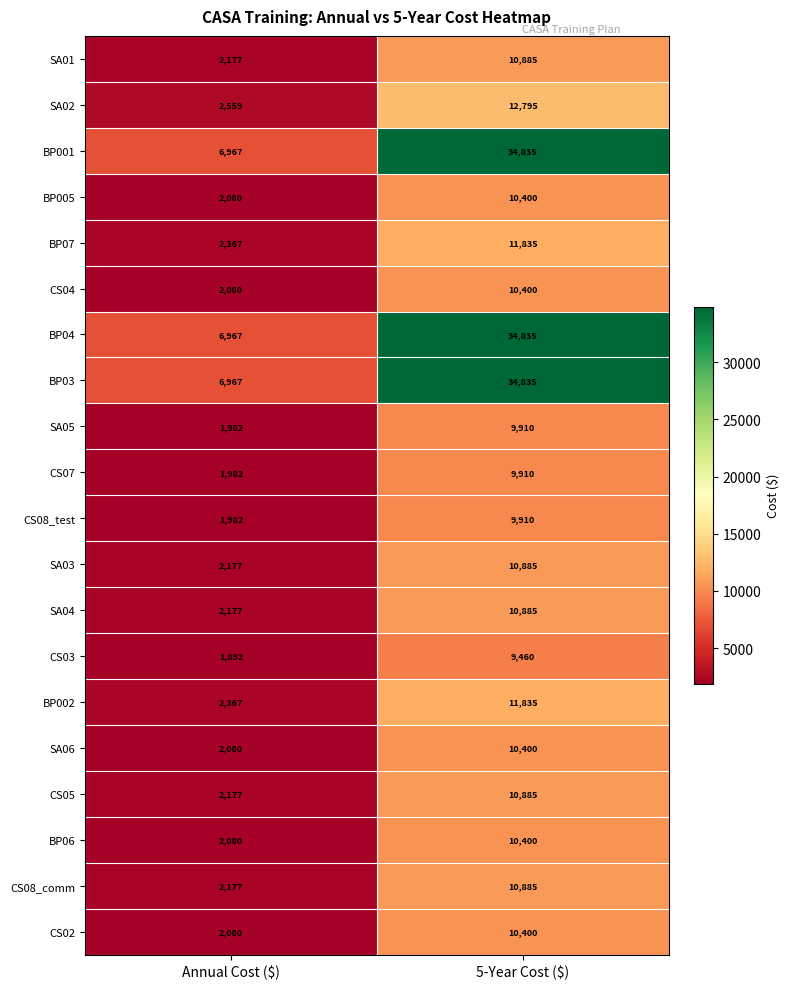

What is the average value of the BP04 series?

20901